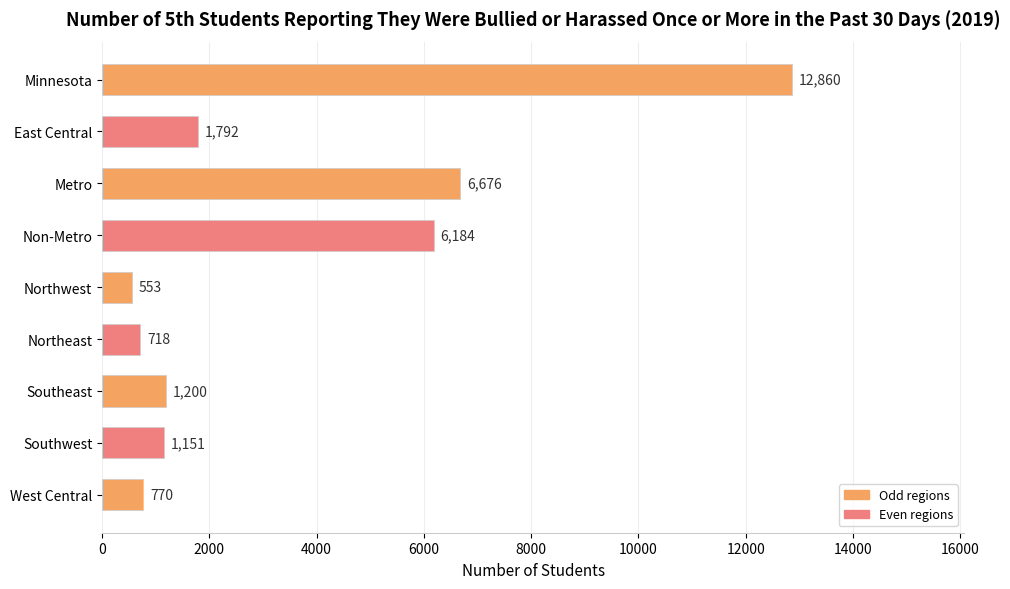

Does the chart contain stacked bars?

No